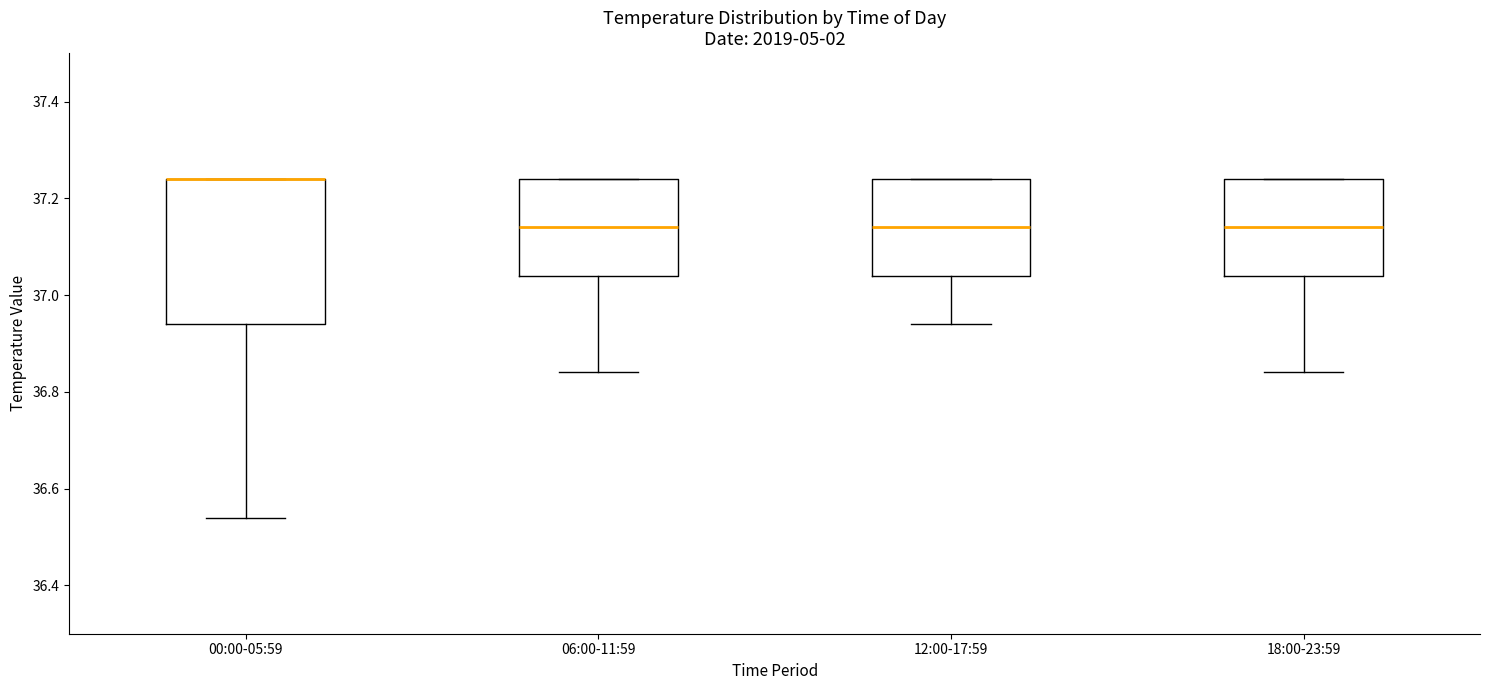

Where is the upper edge of the box for 12:00-17:59 on the y-axis? The values are not printed on the chart, so give them approximately, as read against the axis.

37.24